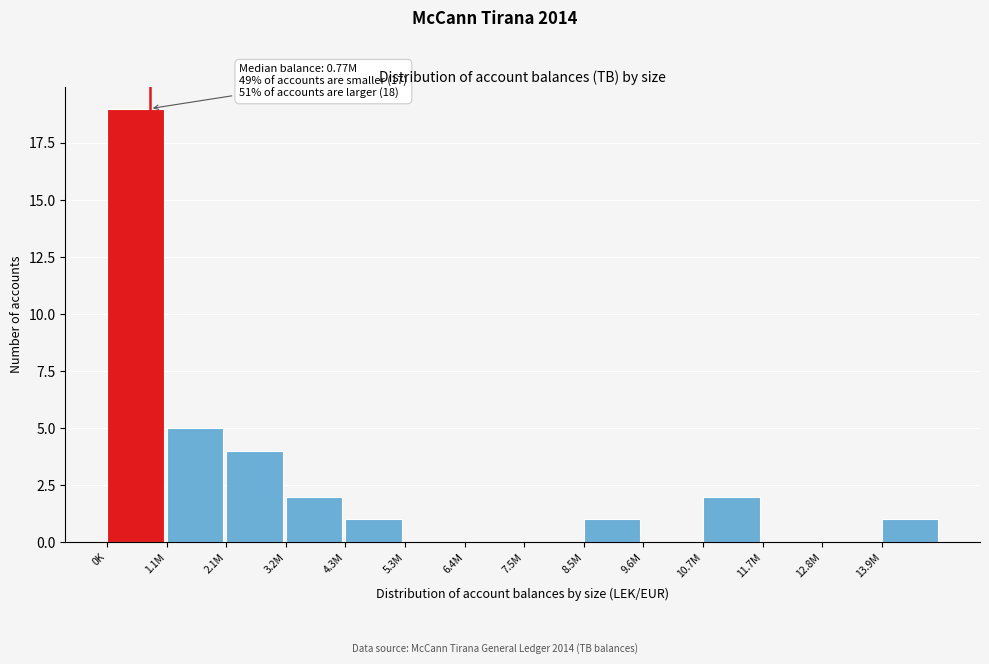

Reading left to right, list all the values displayed in this chart.

0K=19	1.1M=5	2.1M=4	3.2M=2	4.3M=1	5.3M=0	6.4M=0	7.5M=0	8.5M=1	9.6M=0	10.7M=2	11.7M=0	12.8M=0	13.9M=1